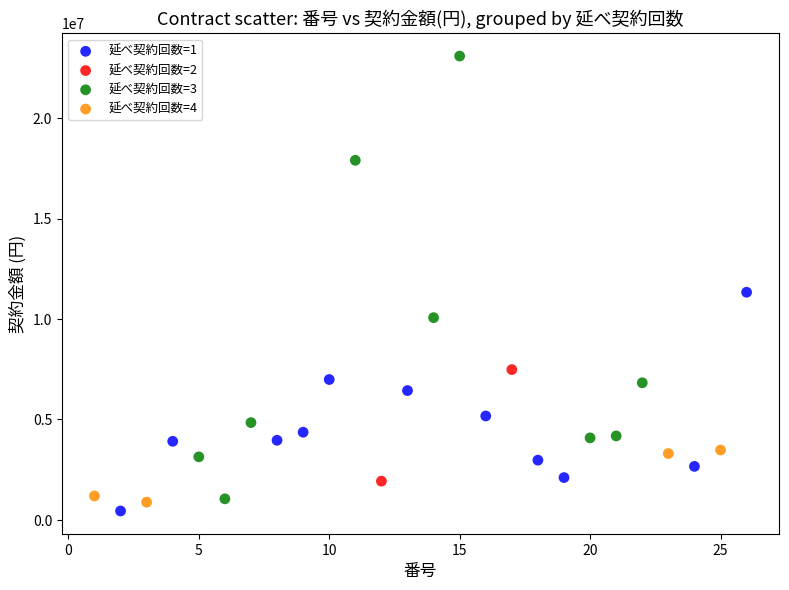

What are all the series names shown in the legend?

延べ契約回数=1, 延べ契約回数=2, 延べ契約回数=3, 延べ契約回数=4